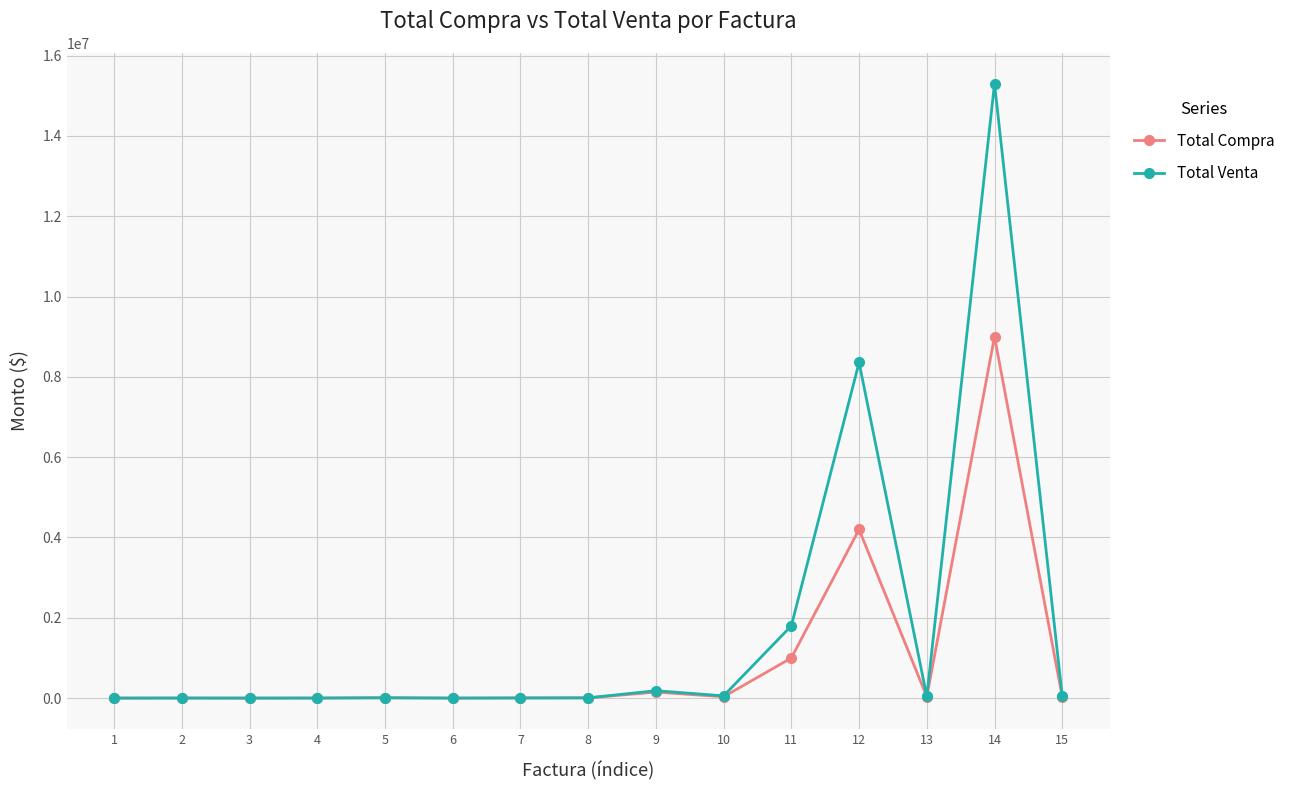

List the series in order of their peak value, highest first.

Total Venta, Total Compra